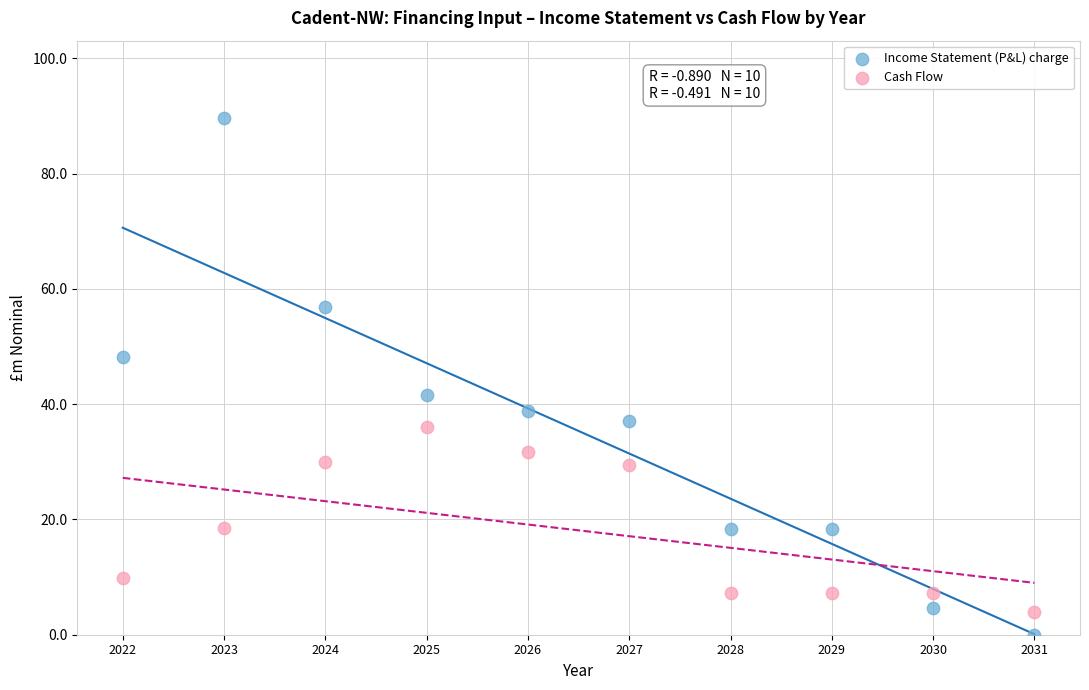

In the Income Statement (P&L) charge series, what Y value is closest to 44?

41.6